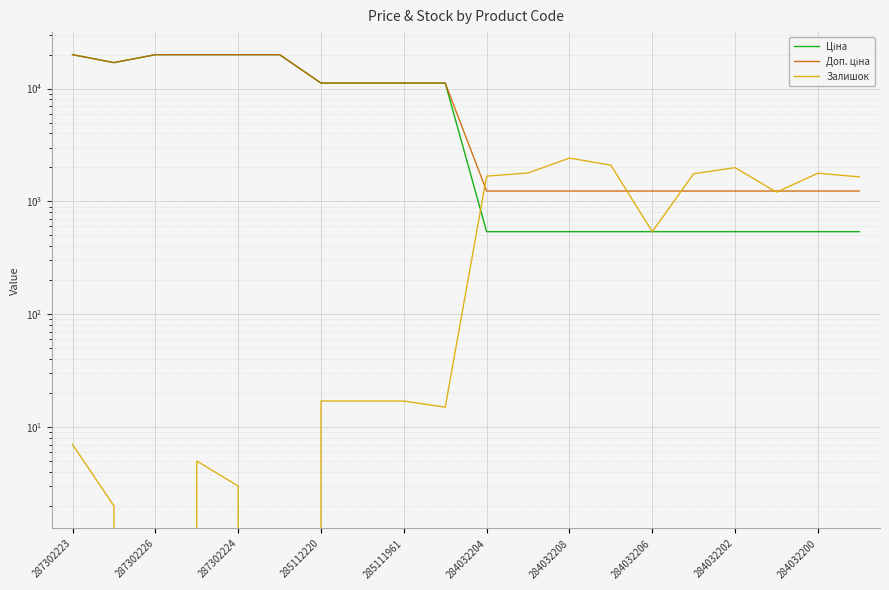

True or false: Доп. ціна has more than 2 interior local peaks.

False